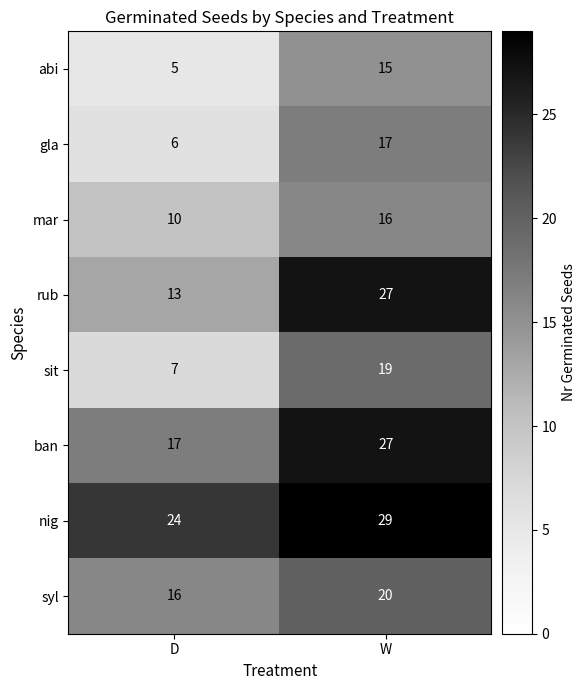

At D, list the series in order from largest to smallest.

nig, ban, syl, rub, mar, sit, gla, abi